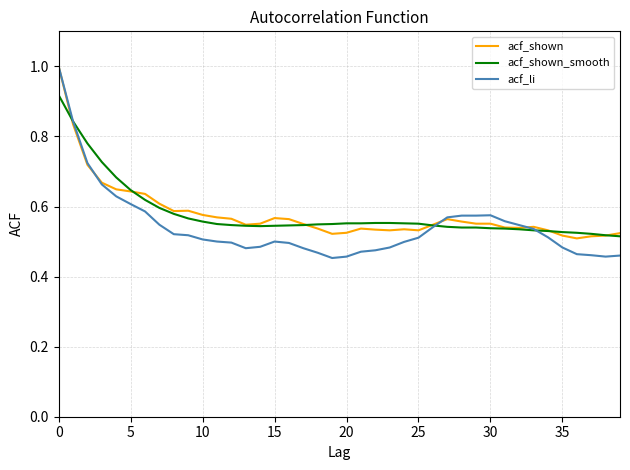

What is the highest value of the acf_shown series?

1.0